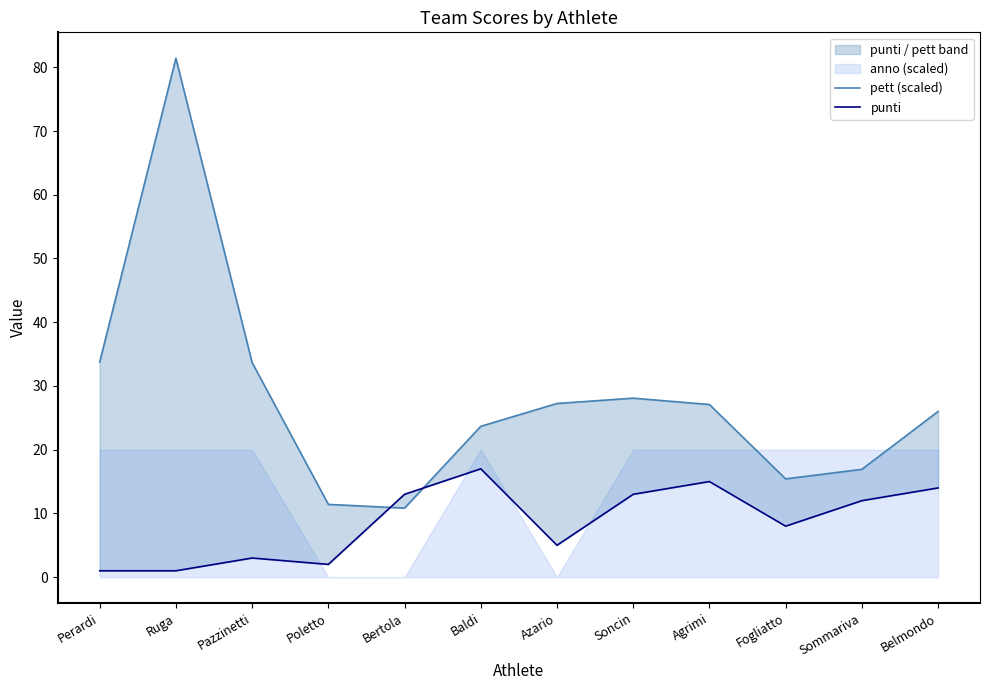

What is the lowest value of the pett (scaled) series?

10.8